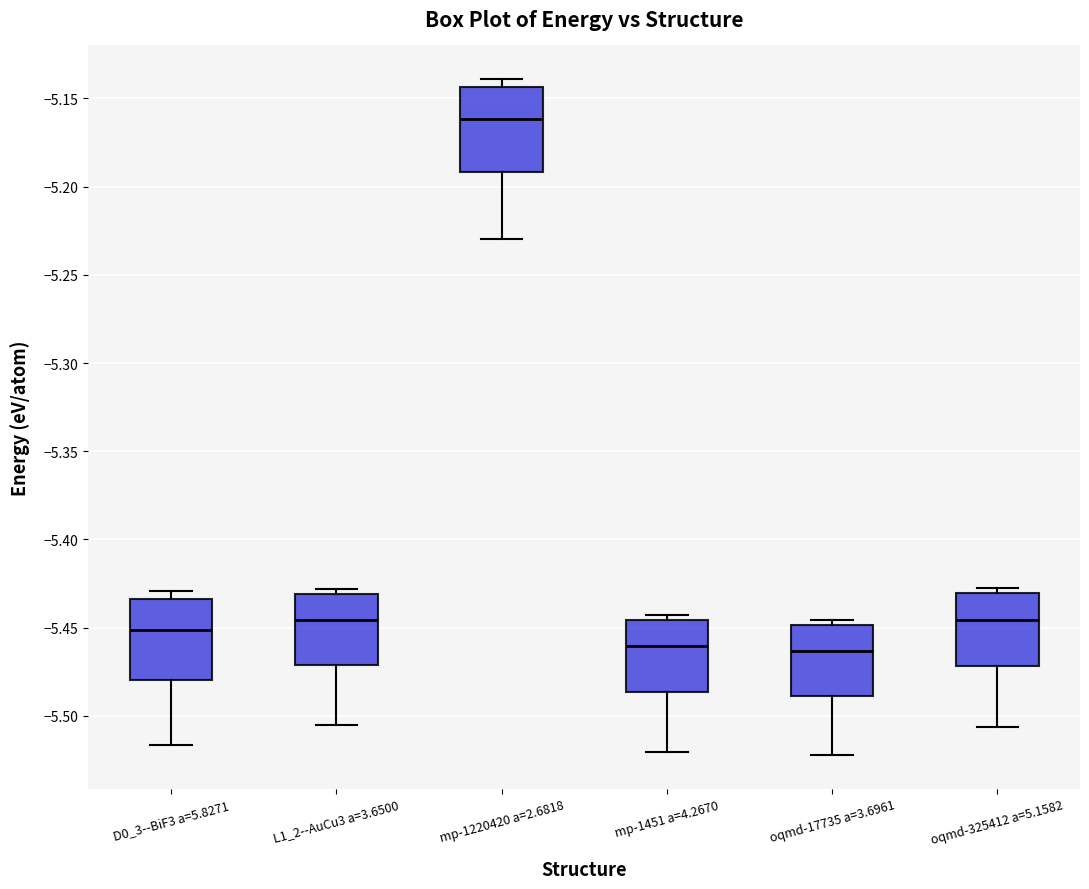

Reading left to right, transcribe this box plot: for each box, give where its median line is, the range the box spans, and where its two whiskers end, as read against the y-axis. The values are not printed on the chart, so give them approximately, as read against the axis.

D0_3--BiF3 a=5.8271: median -5.450, box -5.480 to -5.435, whiskers -5.515 to -5.430
L1_2--AuCu3 a=3.6500: median -5.445, box -5.470 to -5.430, whiskers -5.505 to -5.430 (just above the box's upper edge)
mp-1220420 a=2.6818: median -5.160, box -5.190 to -5.145, whiskers -5.230 to -5.140
mp-1451 a=4.2670: median -5.460, box -5.485 to -5.445, whiskers -5.520 to -5.445 (just above the box's upper edge)
oqmd-17735 a=3.6961: median -5.465, box -5.490 to -5.450, whiskers -5.520 to -5.445
oqmd-325412 a=5.1582: median -5.445, box -5.470 to -5.430, whiskers -5.505 to -5.430 (just above the box's upper edge)